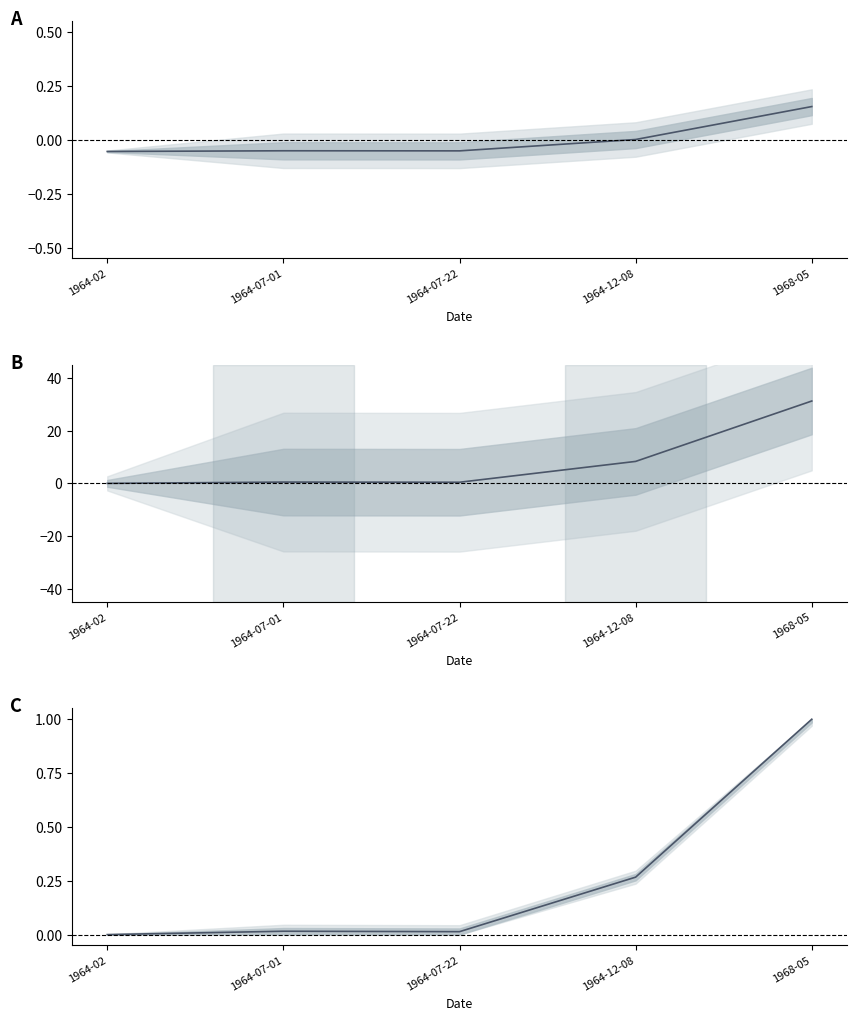

Rank the categories by Item Id (normalised) value from lowest to highest.

1964-02, 1964-07-22, 1964-07-01, 1964-12-08, 1968-05